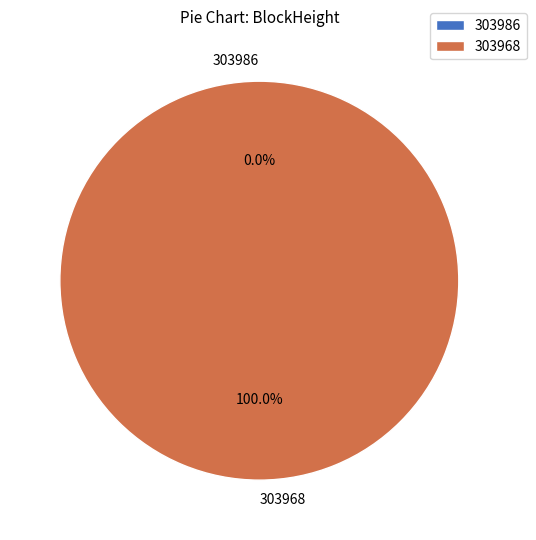

How many segments does this pie chart have?

2